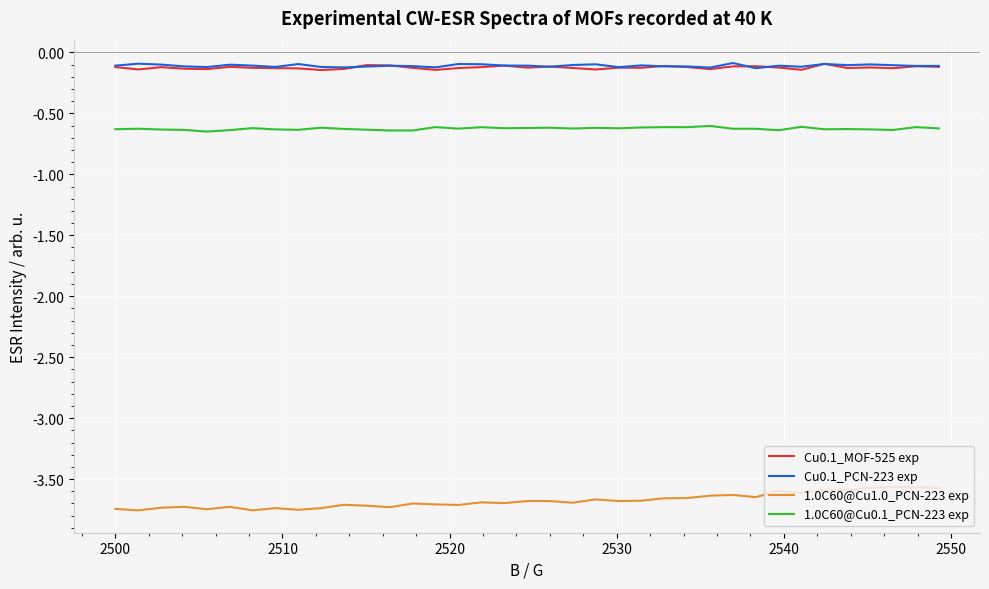

True or false: Cu0.1_PCN-223 exp and 1.0C60@Cu0.1_PCN-223 exp intersect in this chart.

False